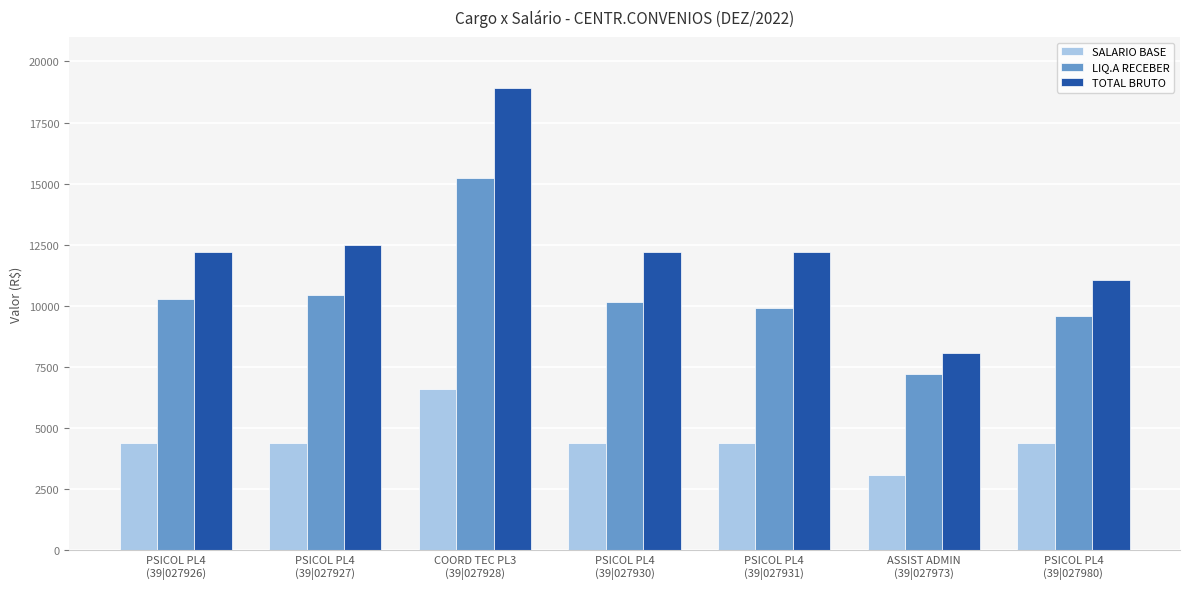

True or false: TOTAL BRUTO has a value of 18901.0 at COORD TEC PL3
(39|027928).

True